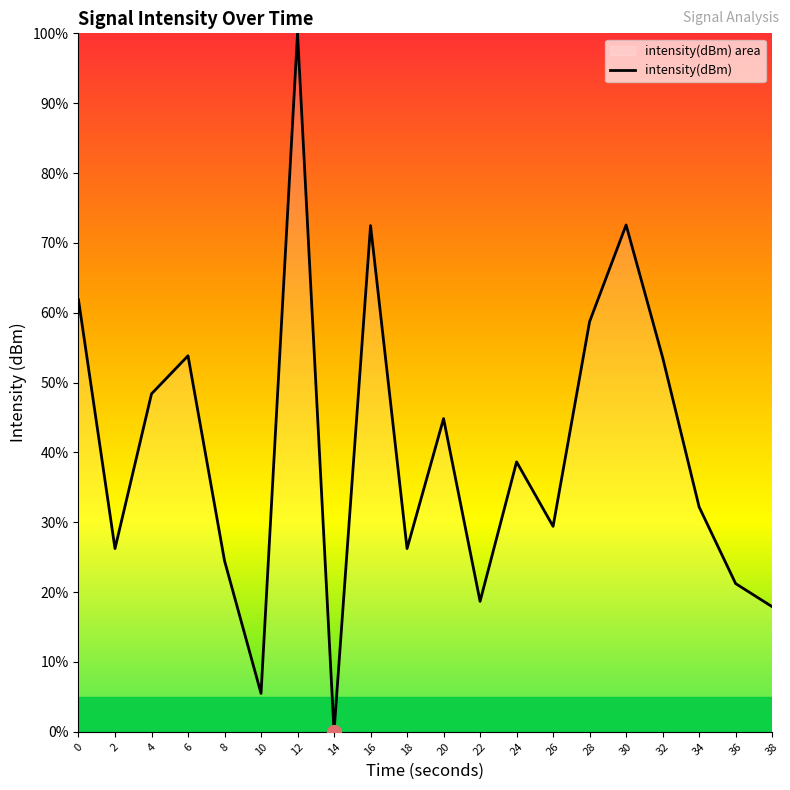

How many lines are shown in the chart?

1